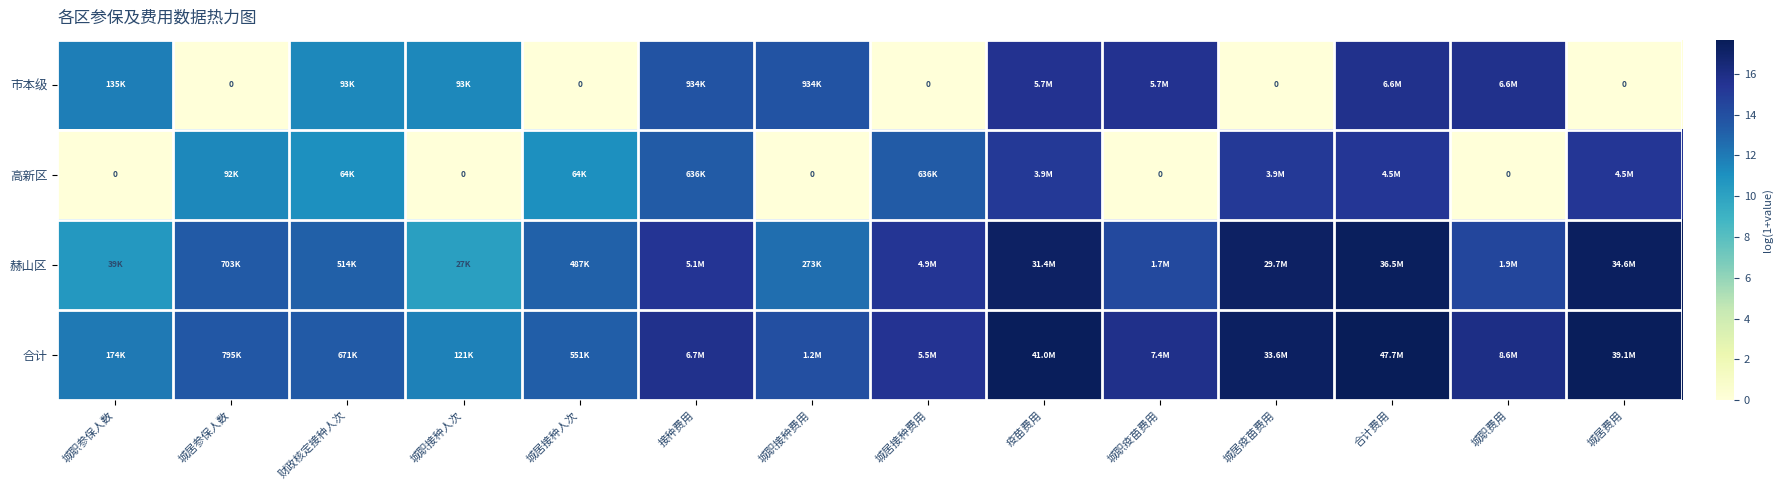

Which has a higher value, 财政核定接种人次 or 城职接种费用?

城职接种费用